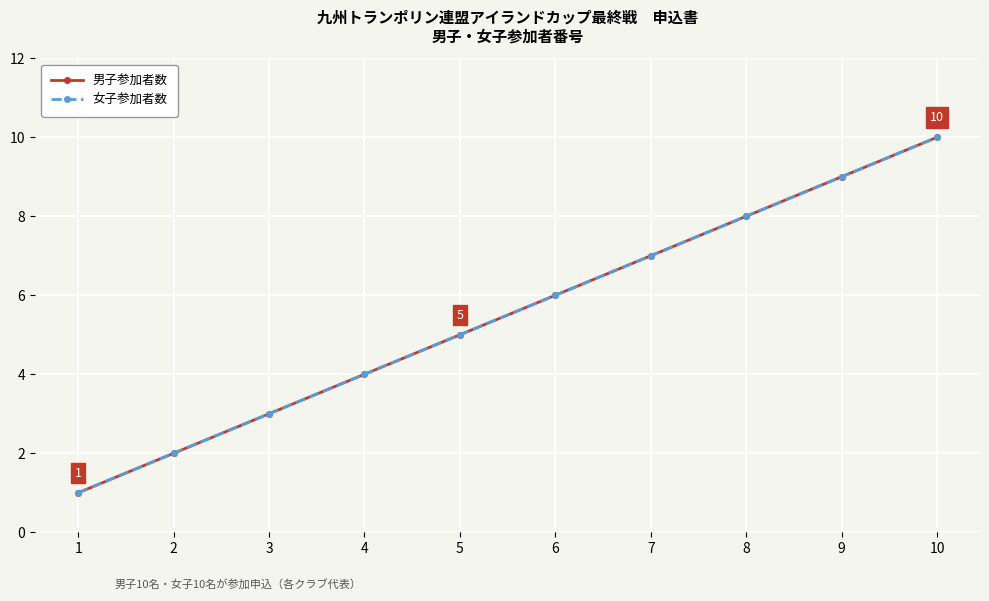

Does the chart have visible grid lines?

Yes